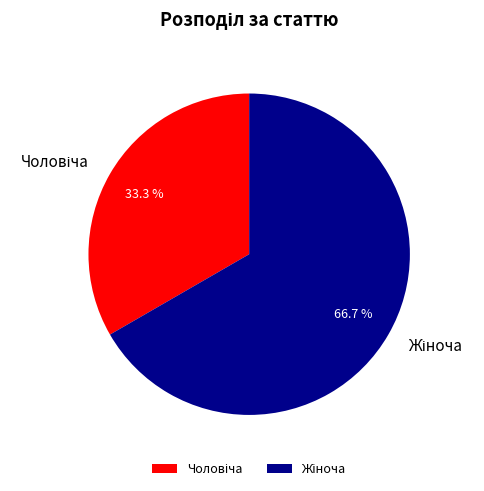

Does any single category account for the majority?

Yes